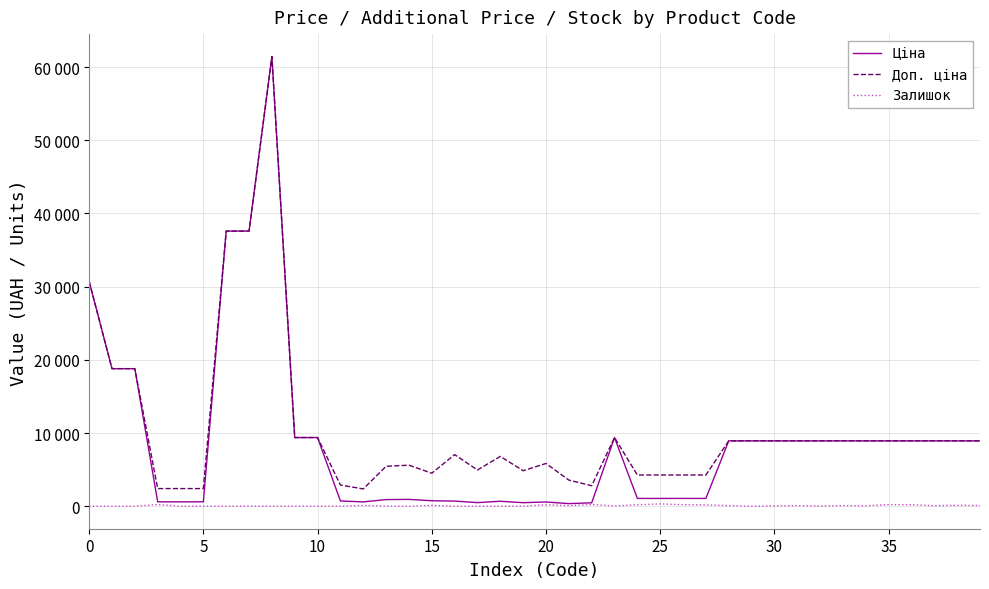

Does the chart have visible grid lines?

Yes